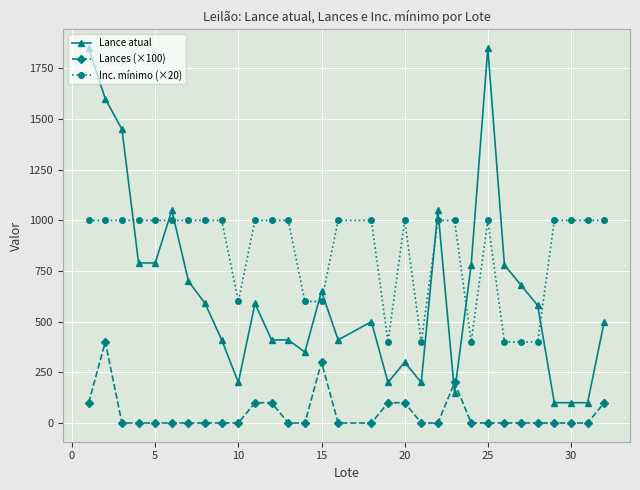

True or false: Lances (×100) has more than 0 interior local peaks.

True